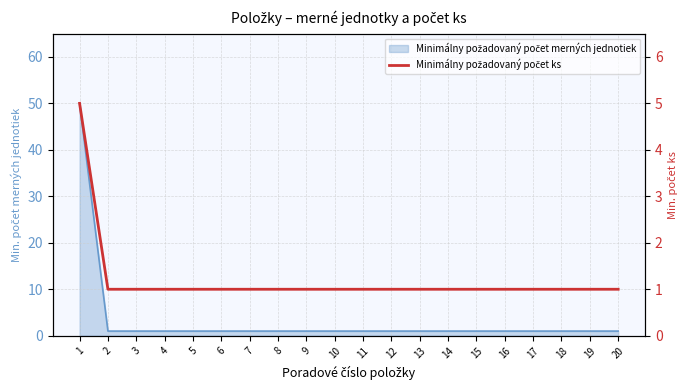

True or false: the data shows 2 at 20.

False